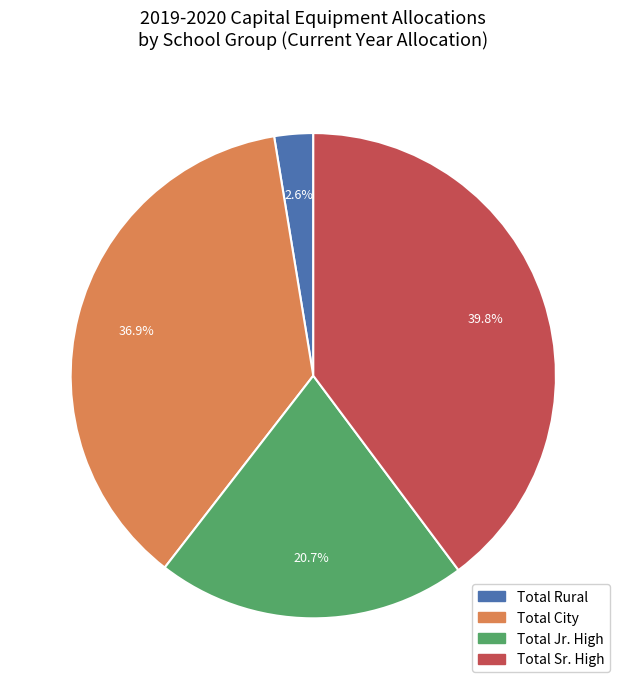

Which has a higher value, Total Sr. High or Total Jr. High?

Total Sr. High